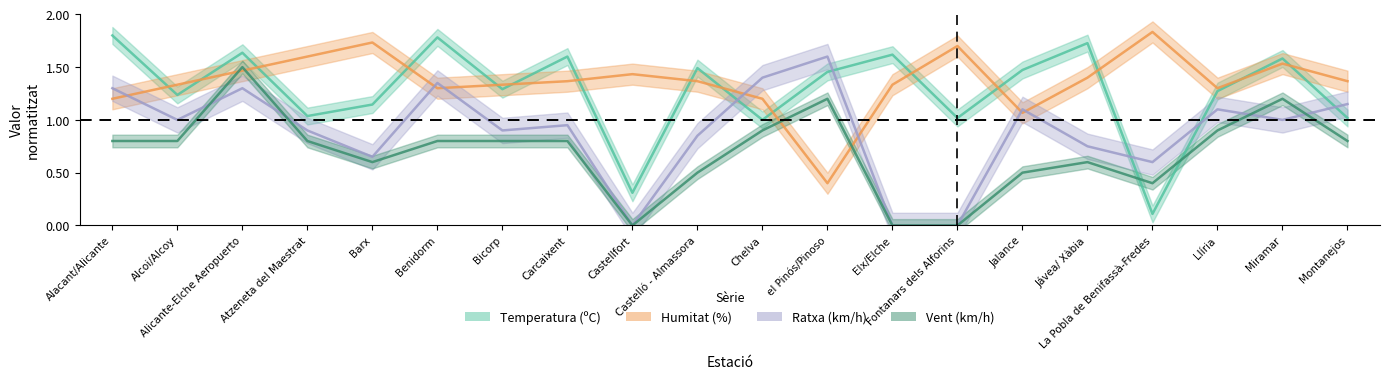

What is the average value of the Humitat (%) series?

1.4